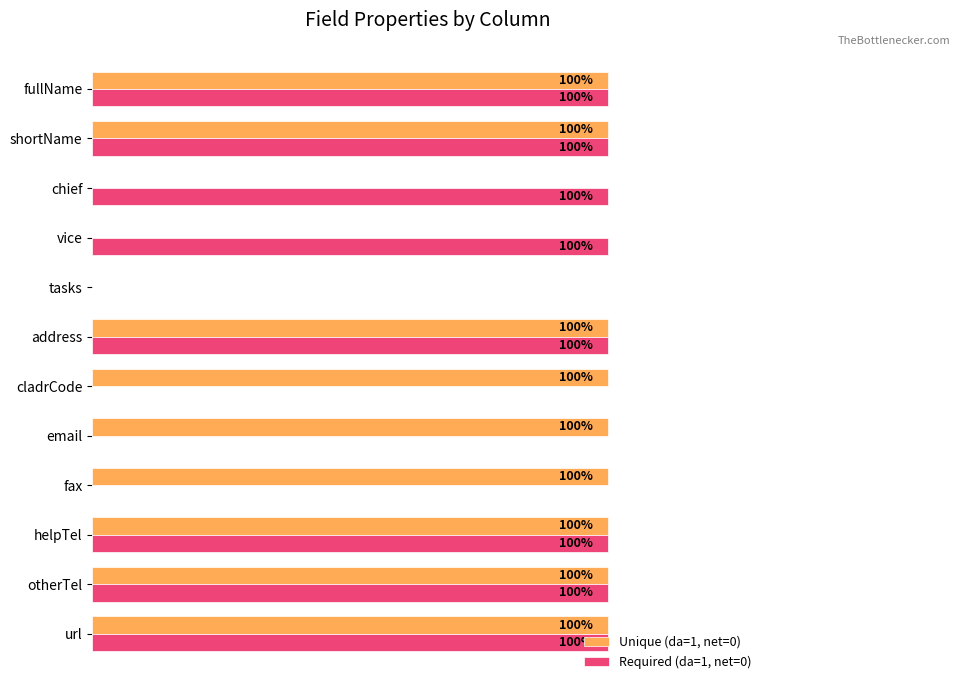

What are all the series names shown in the legend?

Unique (da=1, net=0), Required (da=1, net=0)